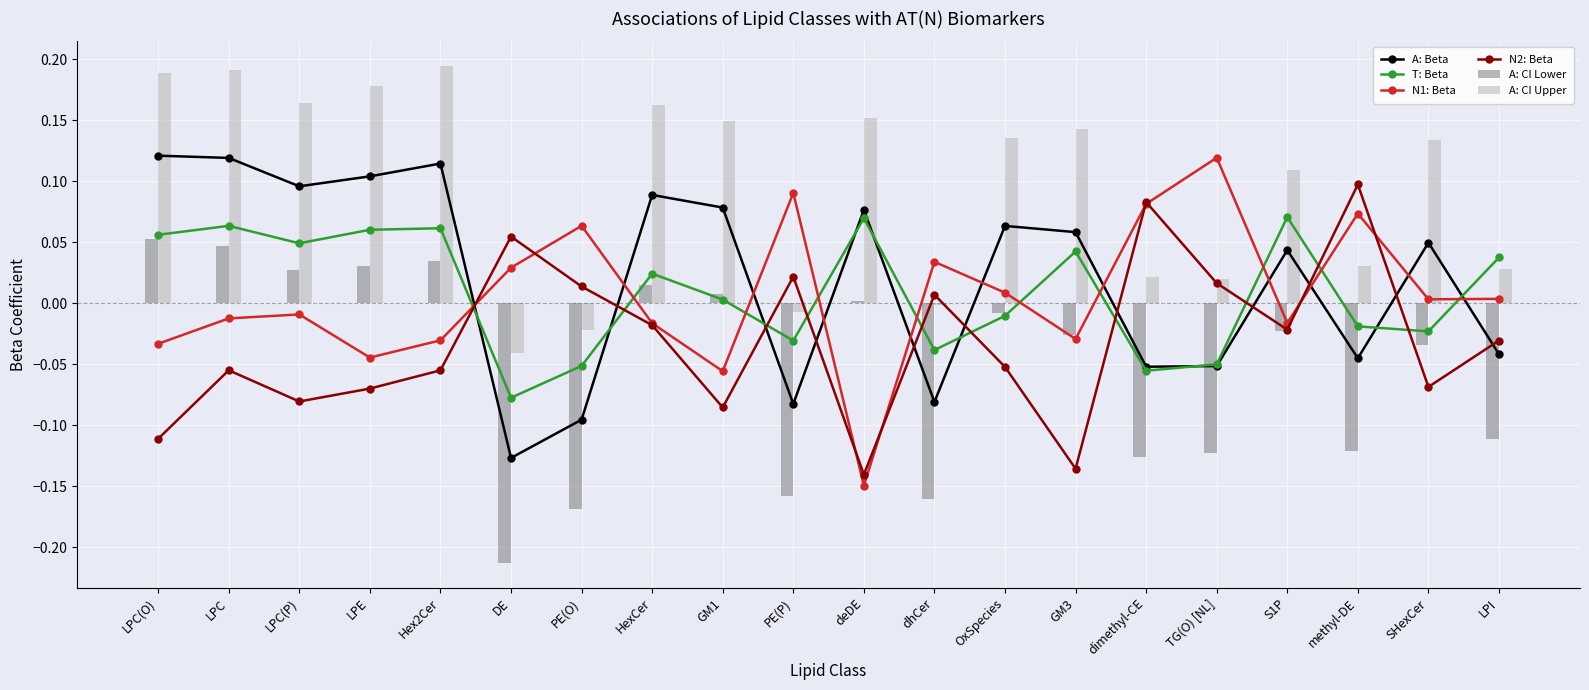

List the series in order of their peak value, lowest first.

A: CI Lower, T: Beta, N2: Beta, N1: Beta, A: Beta, A: CI Upper